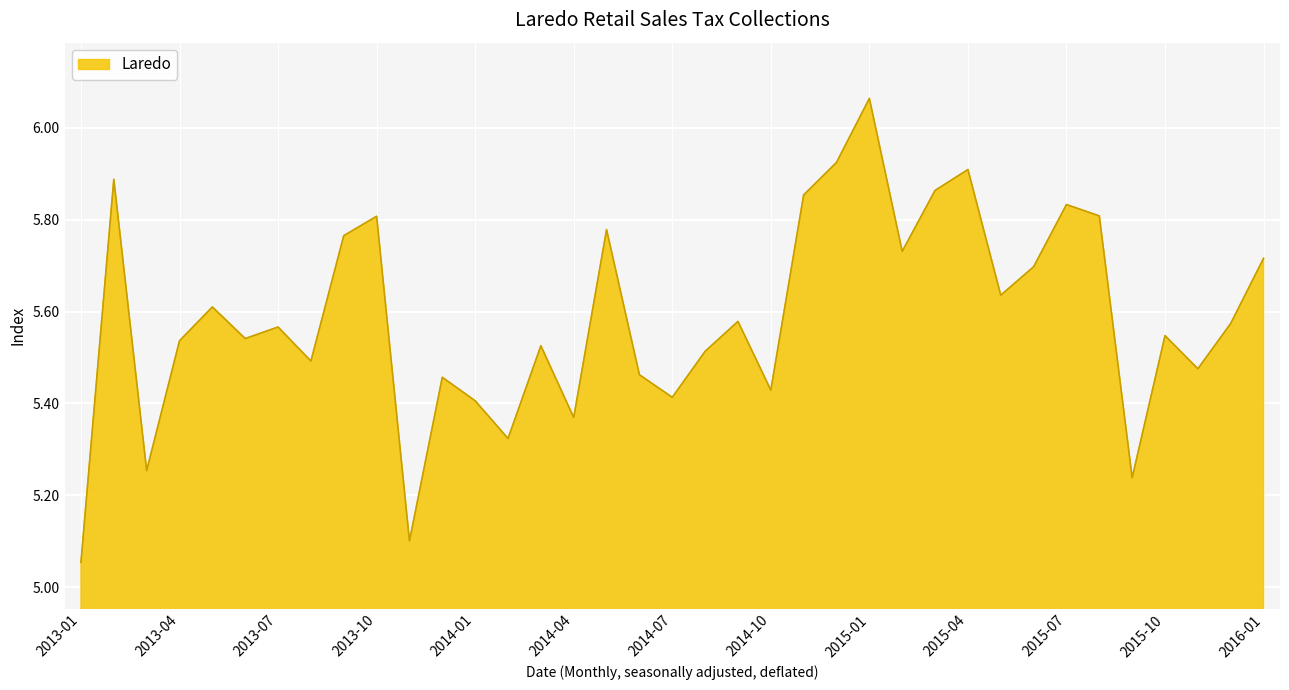

What is the label of the 33rd point from the left?

2015-09